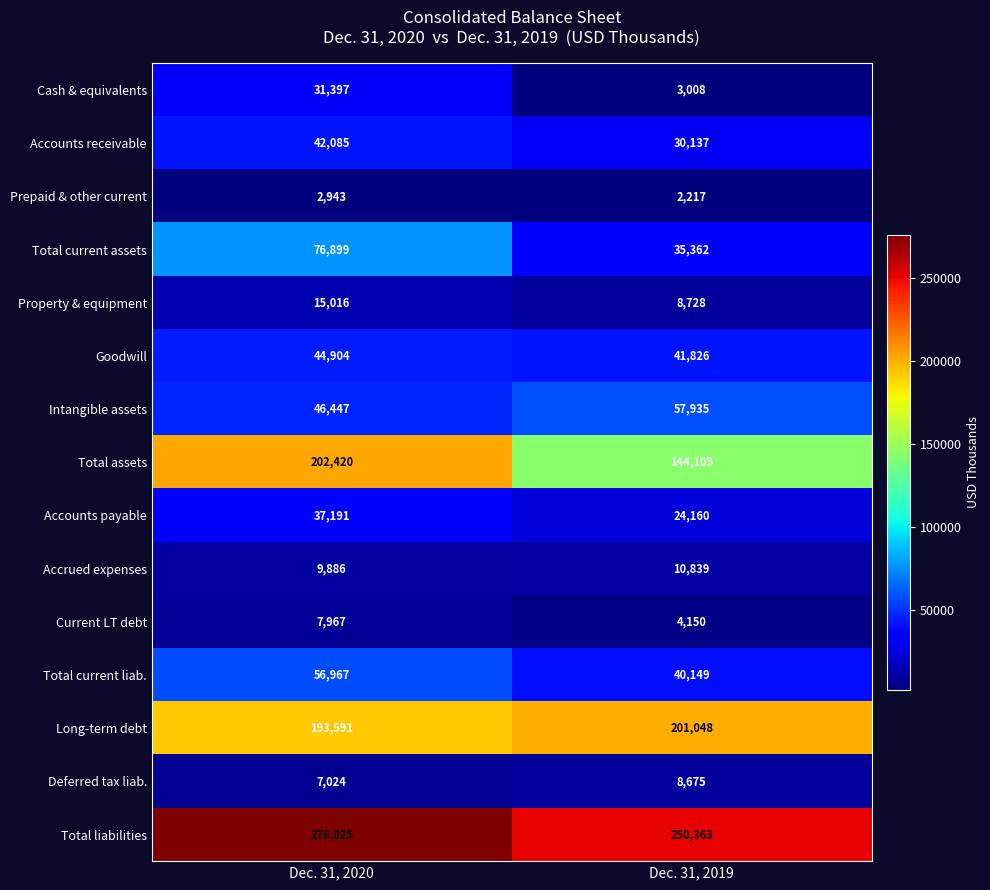

Which series changed the most between Dec. 31, 2020 and Dec. 31, 2019?

Total assets